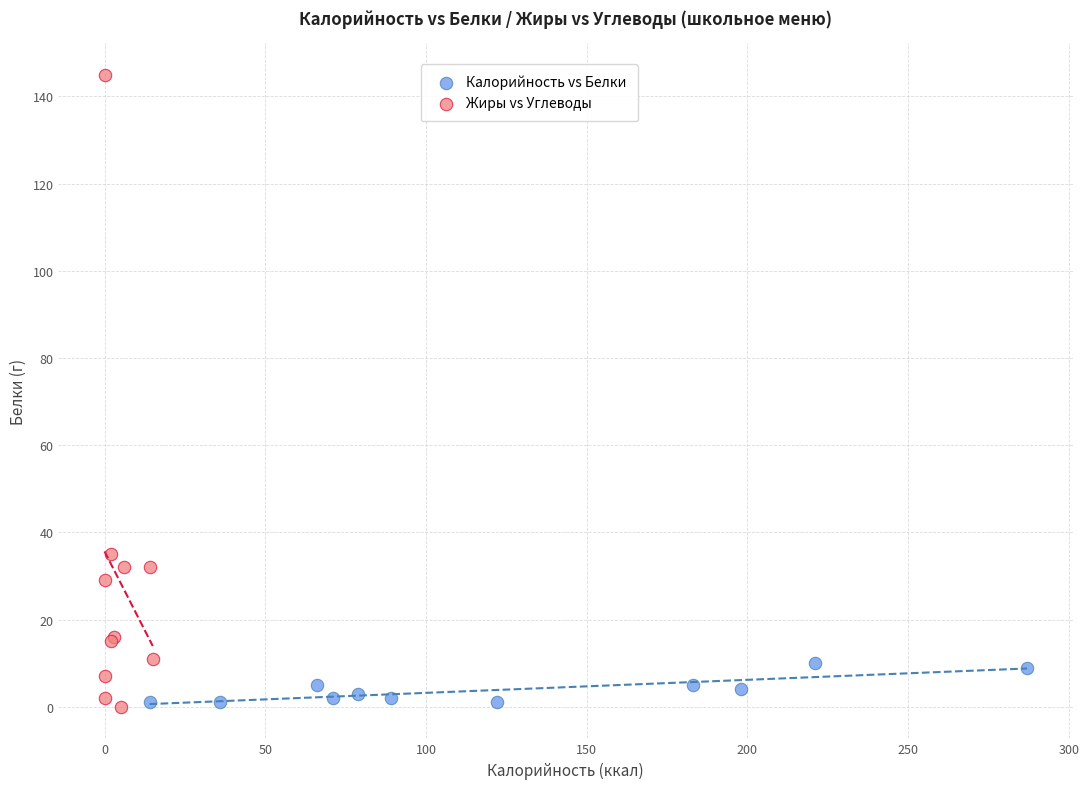

Which series reaches the maximum Y coordinate?

Жиры vs Углеводы